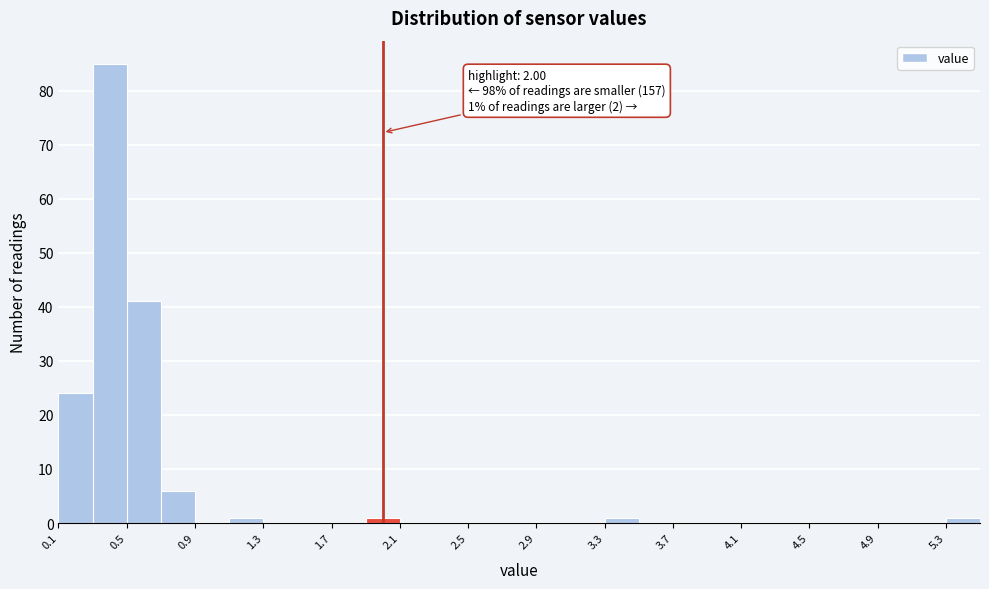

Which range on the x-axis has the tallest bar?

0.3 to 0.5